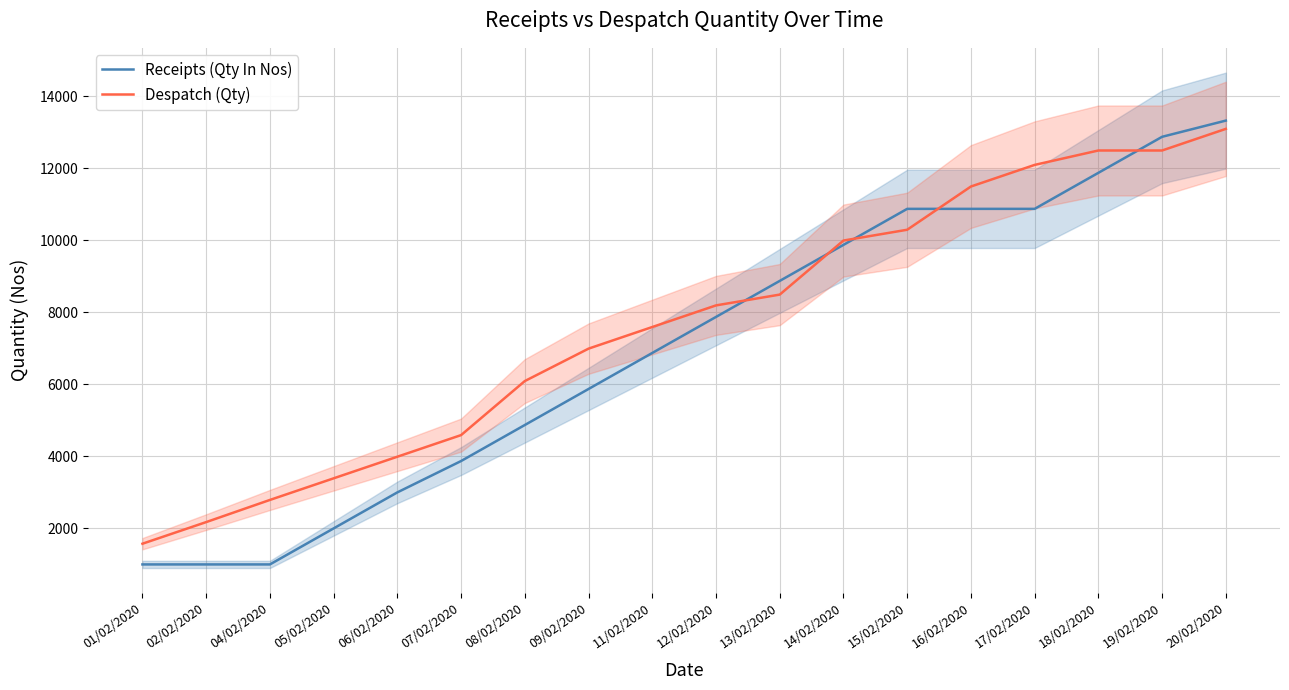

At which category is the sum across all series the highest?

20/02/2020